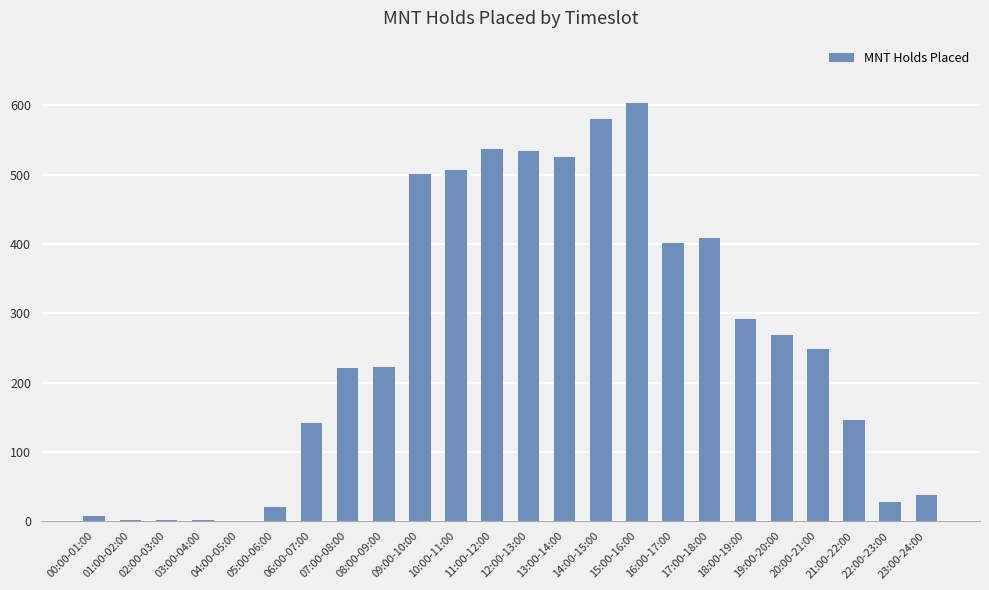

At which label is the value closest to 301?

18:00-19:00